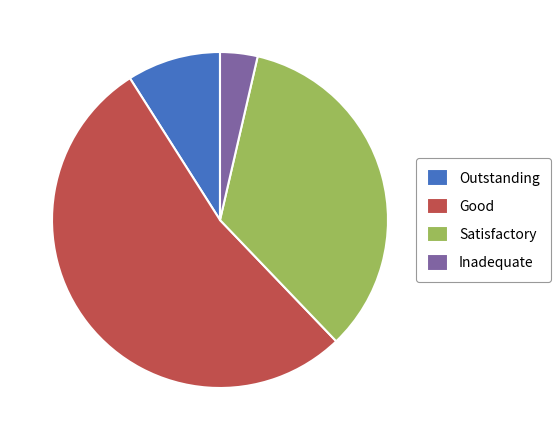

Combined, do Inadequate and Satisfactory account for over 50%?

No